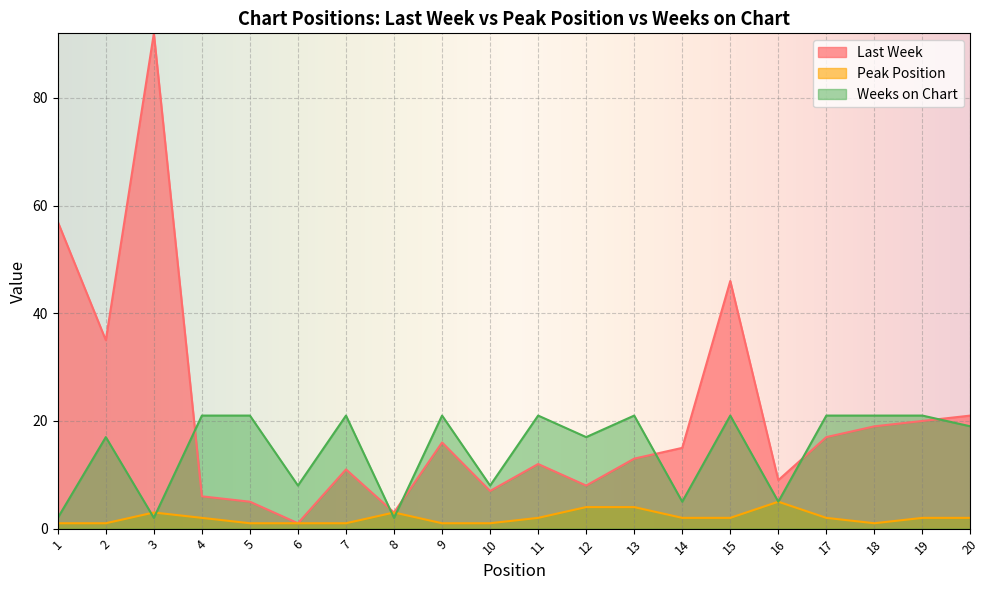

What is the minimum value shown in the chart?

1